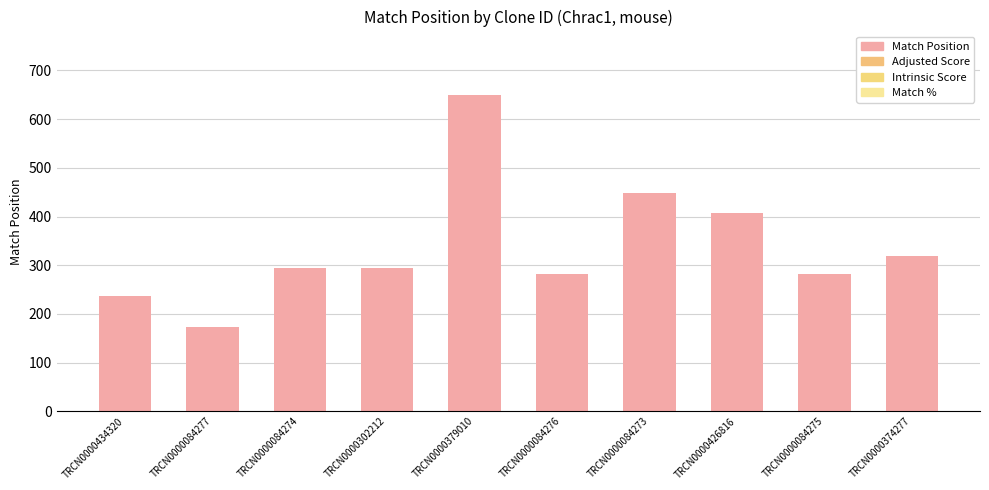

What is the value of the 5th bar from the left?

650